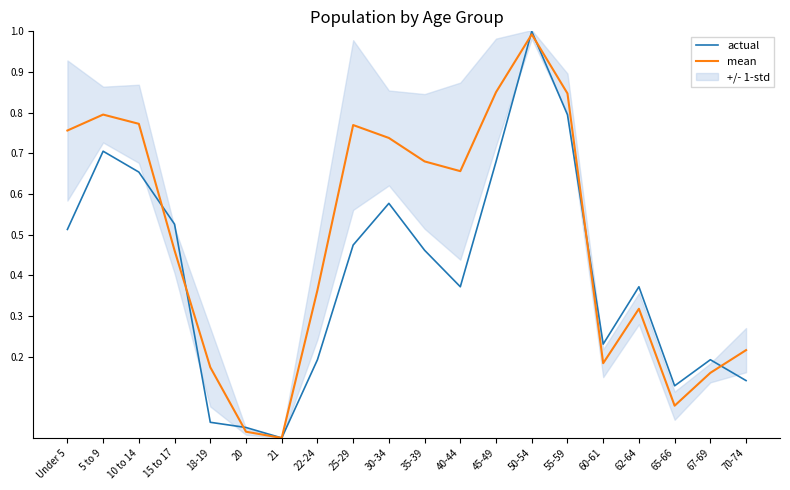

What is the total value across all series at 70-74?

0.4